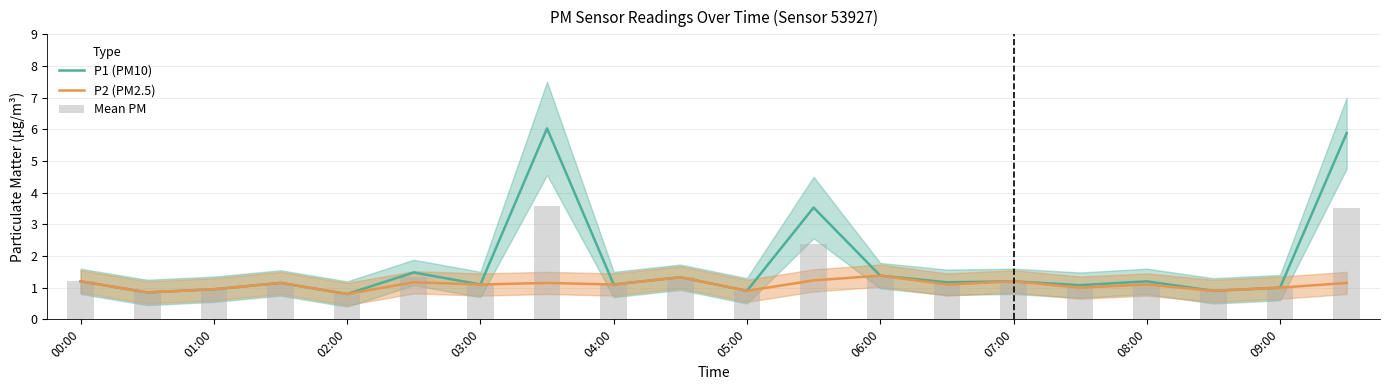

Count the number of data series in this chart.

3